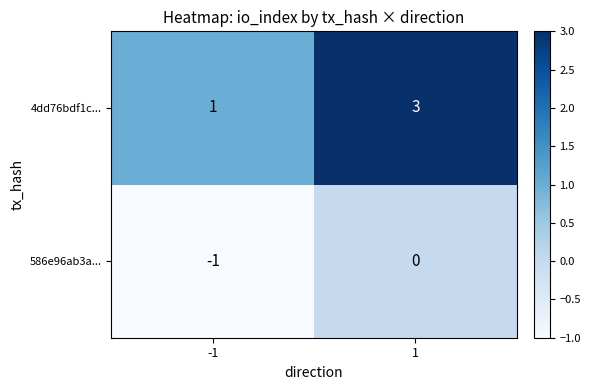

How many data points in 4dd76bdf1c... are less than 3?

1